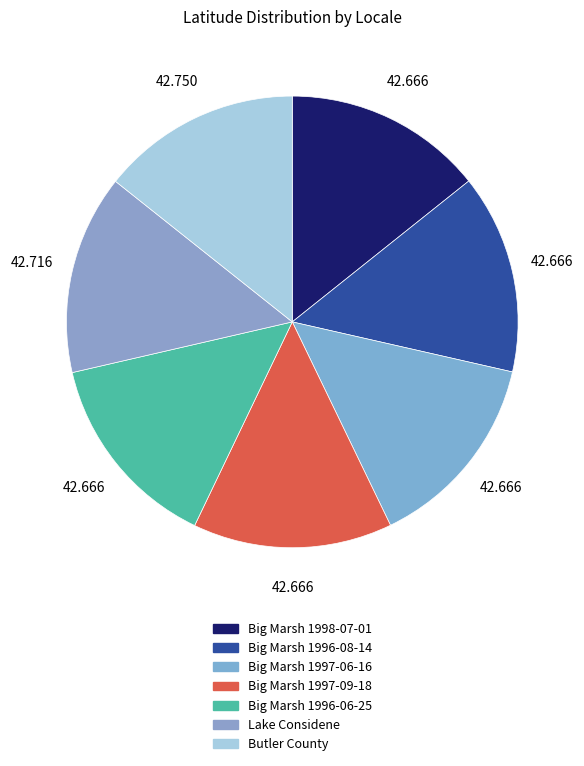

How many slices are in this pie chart?

7